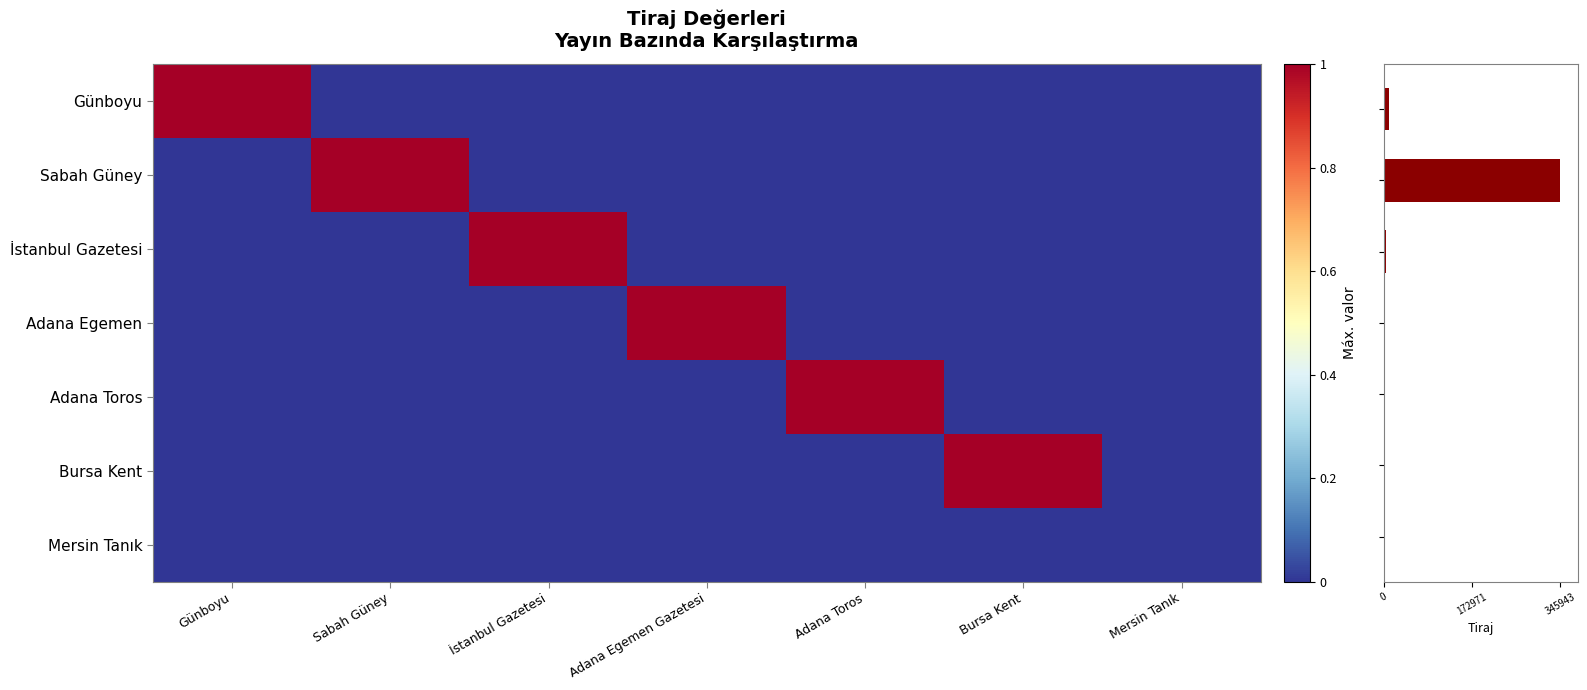

How many data points does each series have?

7